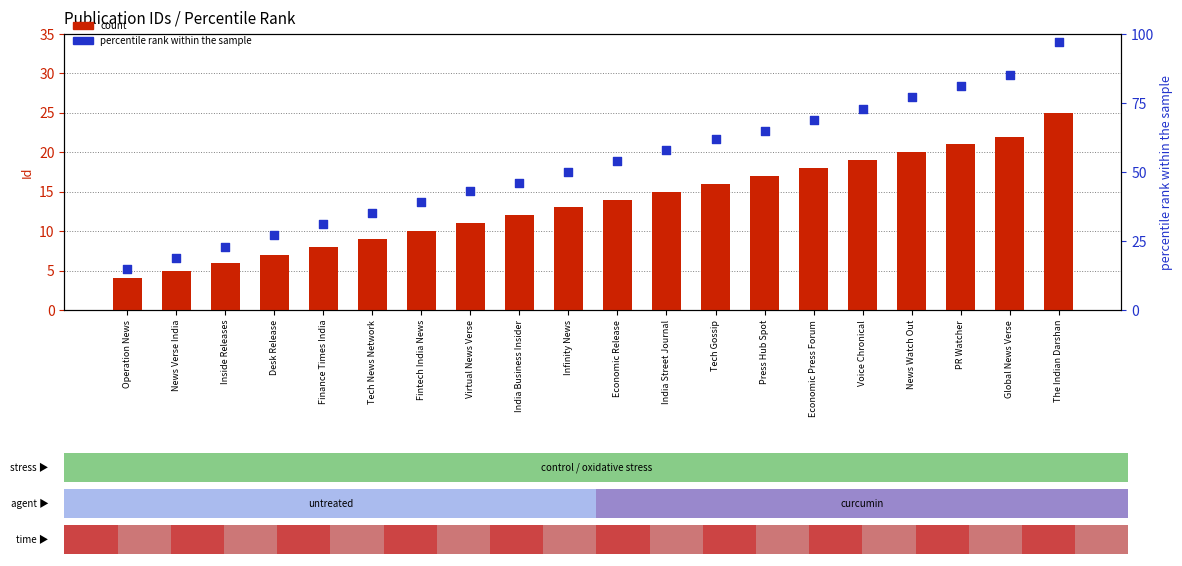

What is the total value across all series at Tech Gossip?

78